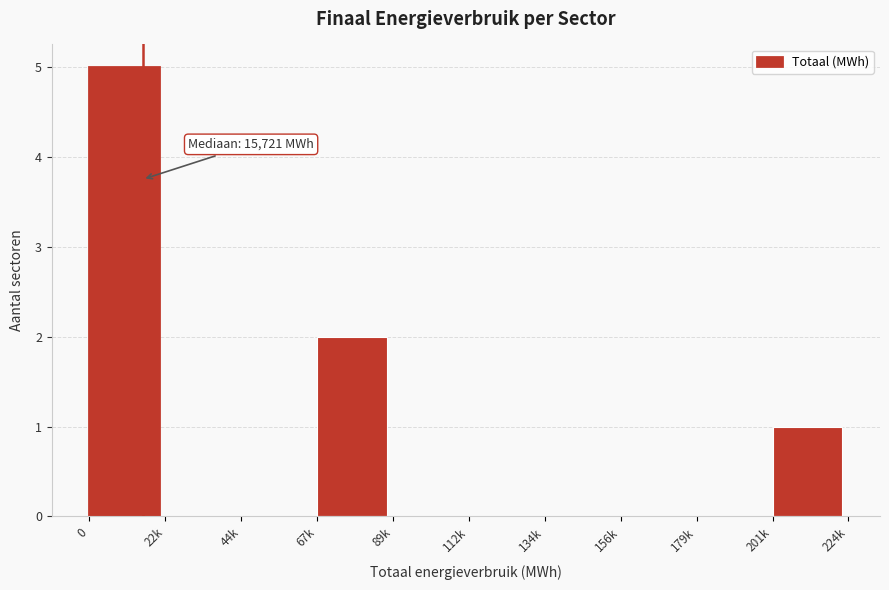

Reading left to right, extract all data points from this chart.

0=5	22k=0	44k=0	67k=2	89k=0	112k=0	134k=0	156k=0	179k=0	201k=1